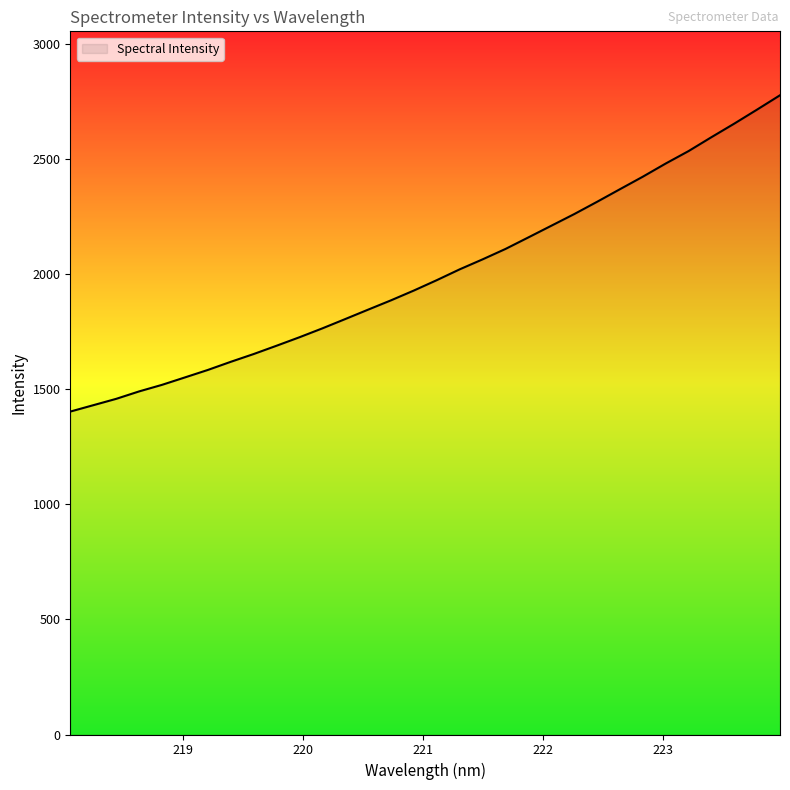

How many lines are shown in the chart?

1